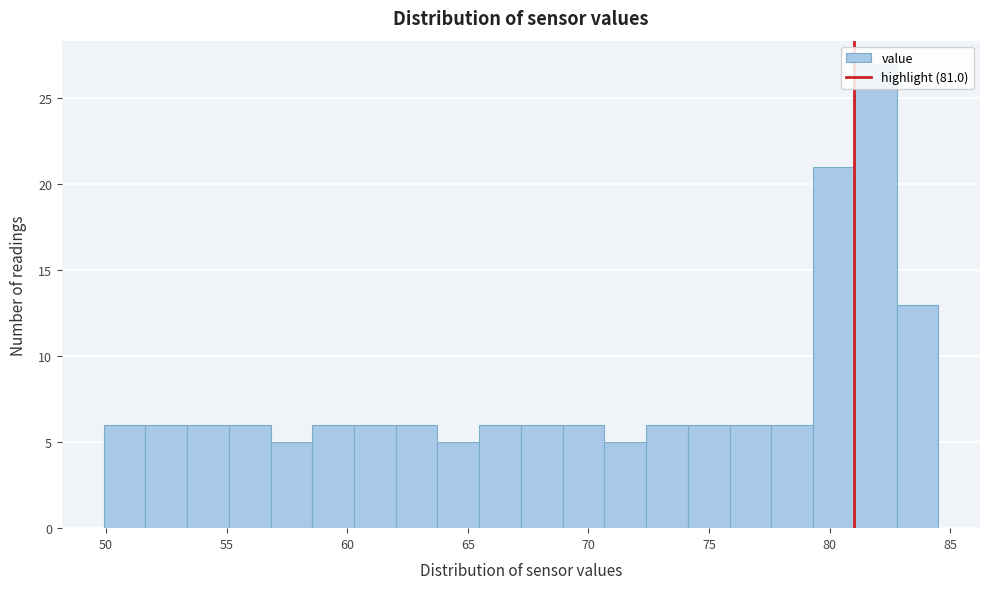

Read against the x-axis, roughly where is the centre of the tallest bar?

82.0